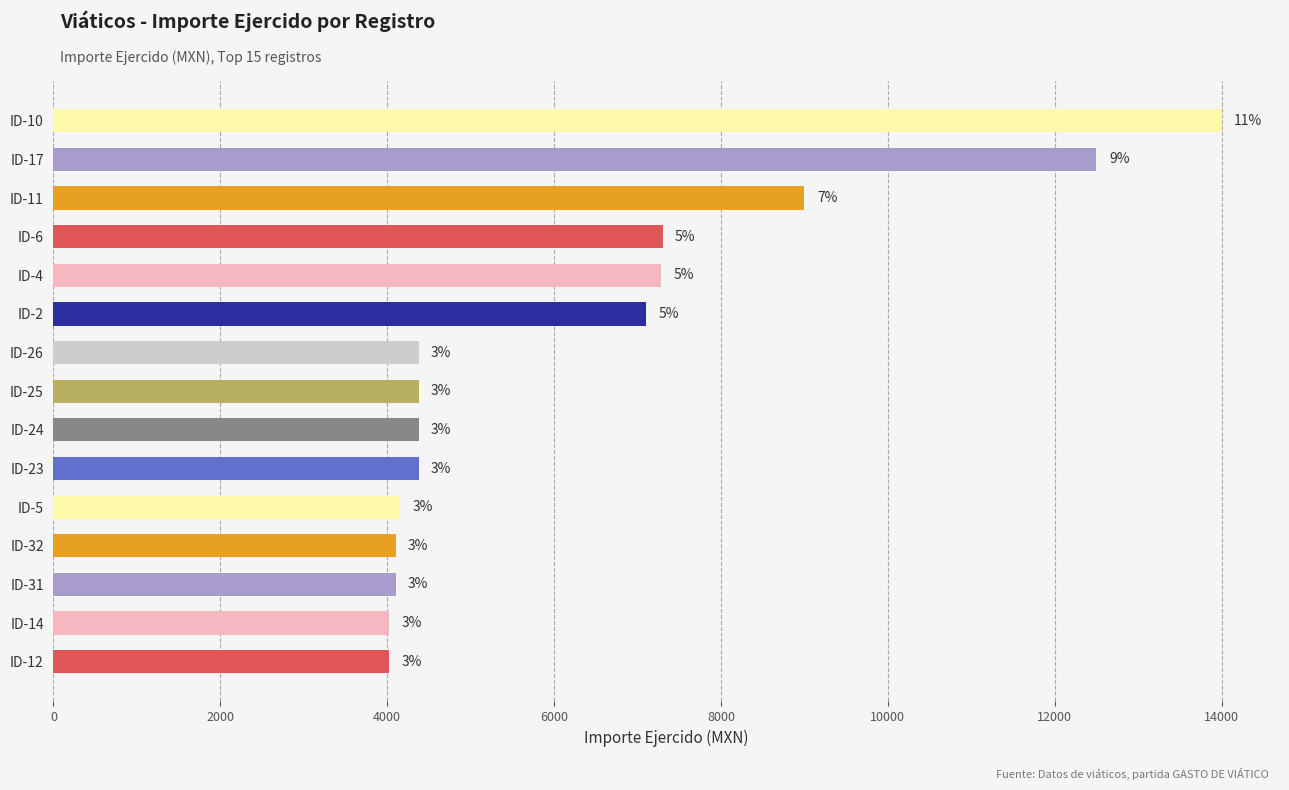

Does the chart contain any negative values?

No